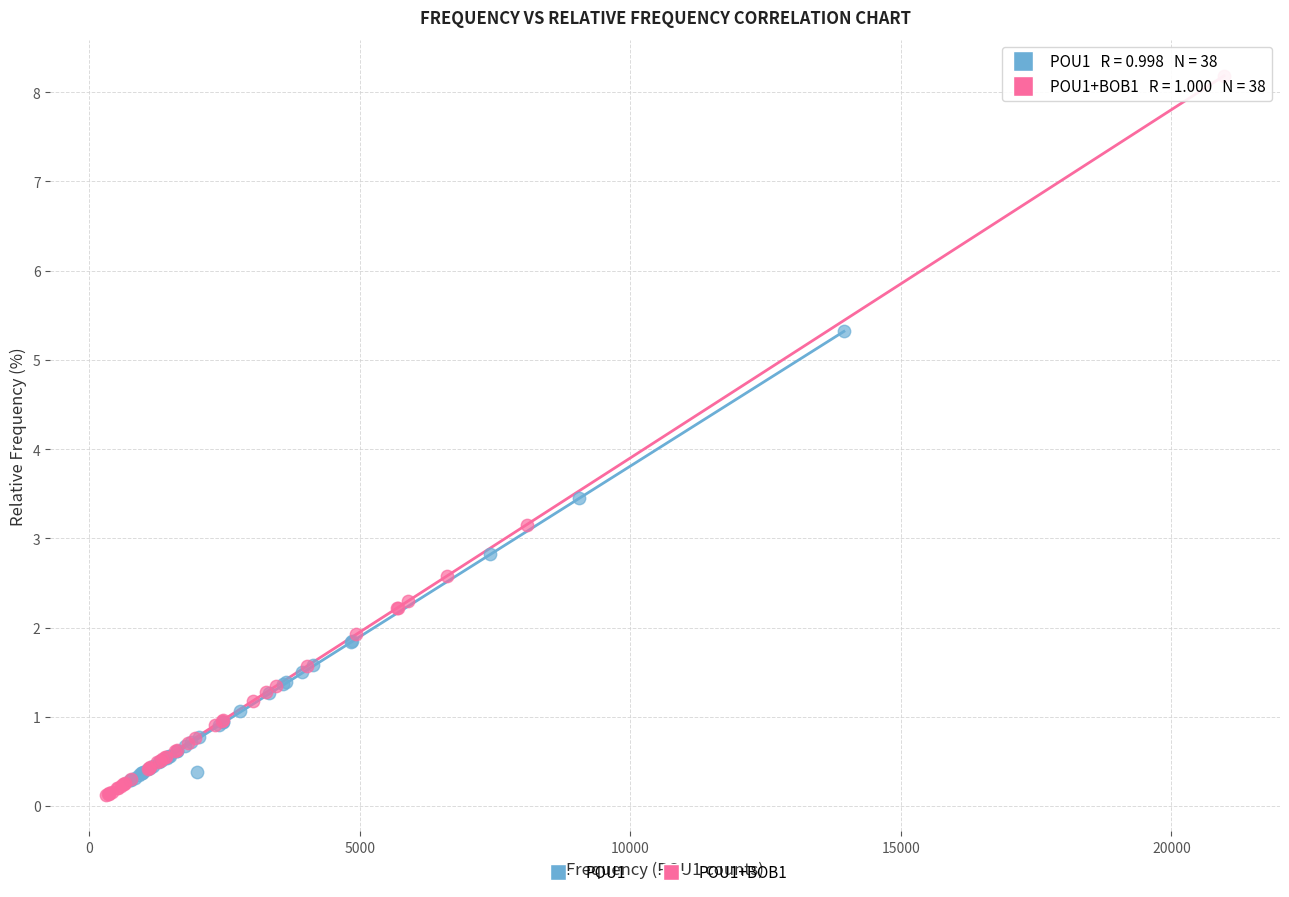

Which series has the largest Y range (max minus min)?

POU1+BOB1